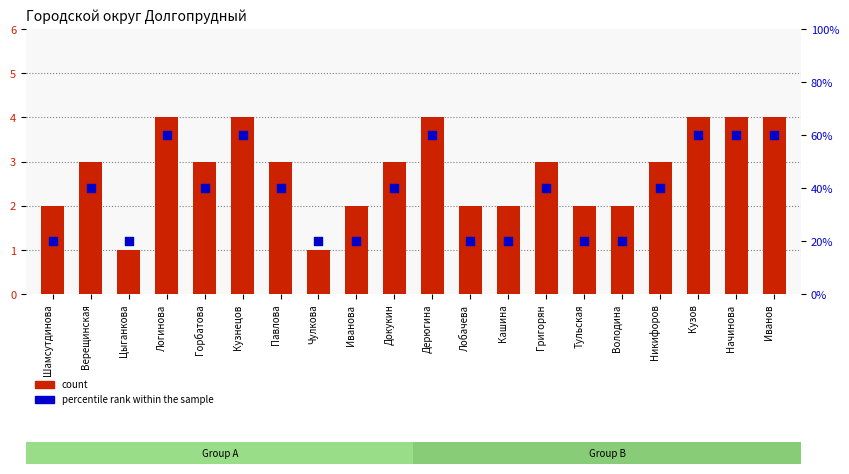

What are all the series names shown in the legend?

count, percentile rank within the sample